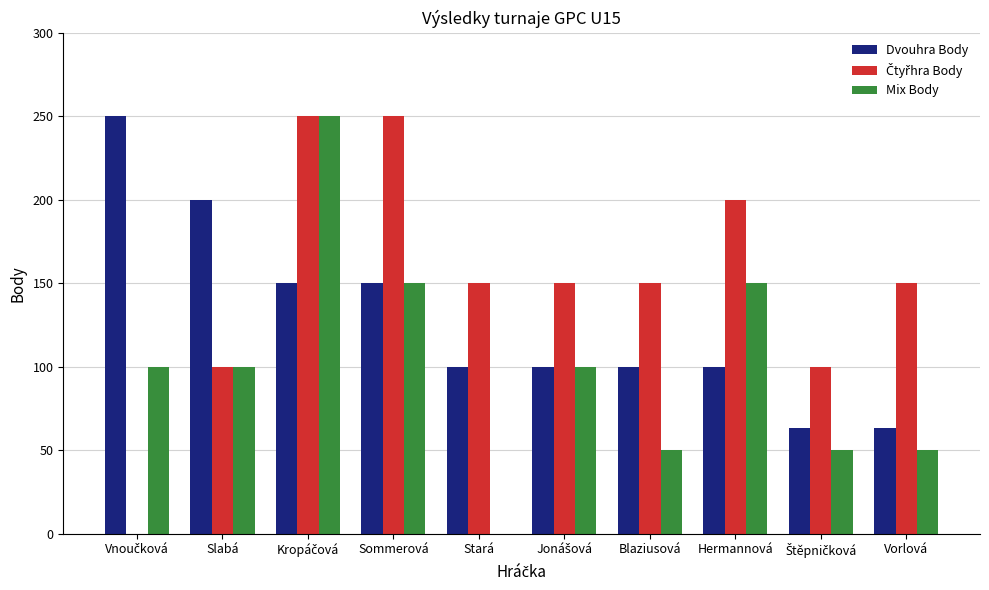

How many categories are shown in the chart?

10